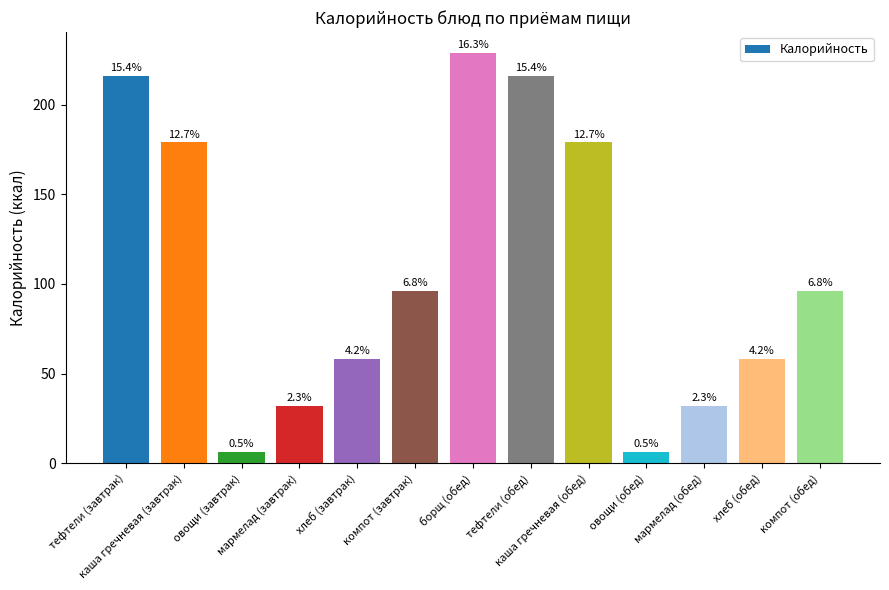

What is the label of the 12th bar from the right?

каша гречневая (завтрак)